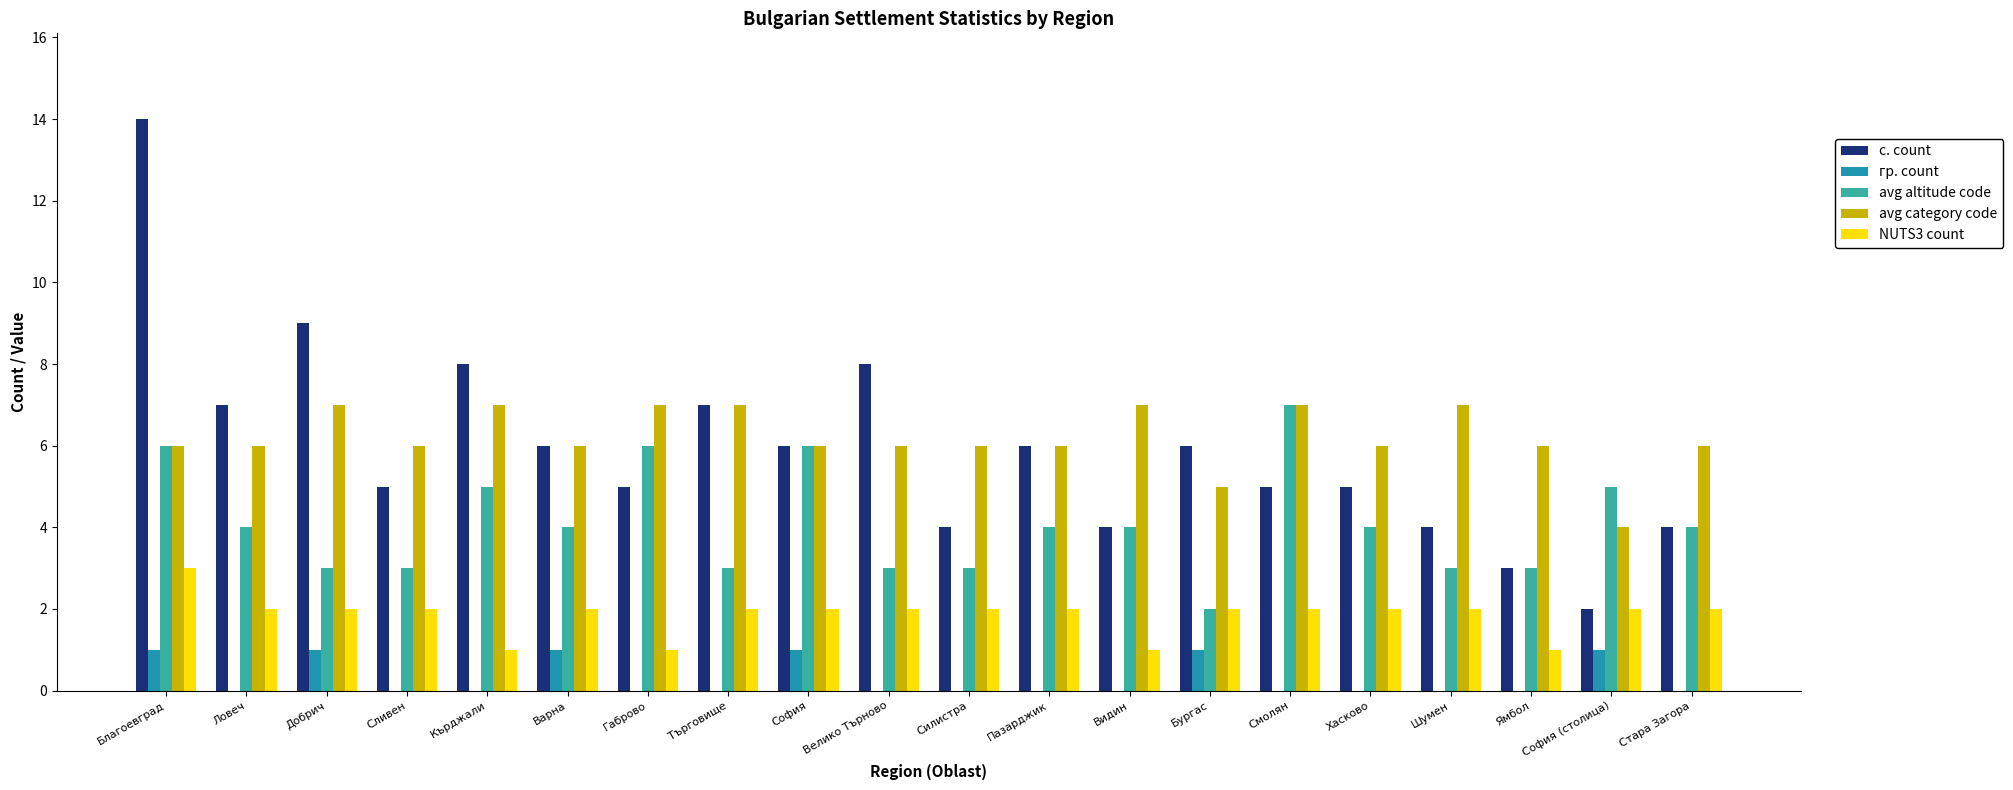

What position from the right is Шумен?

4